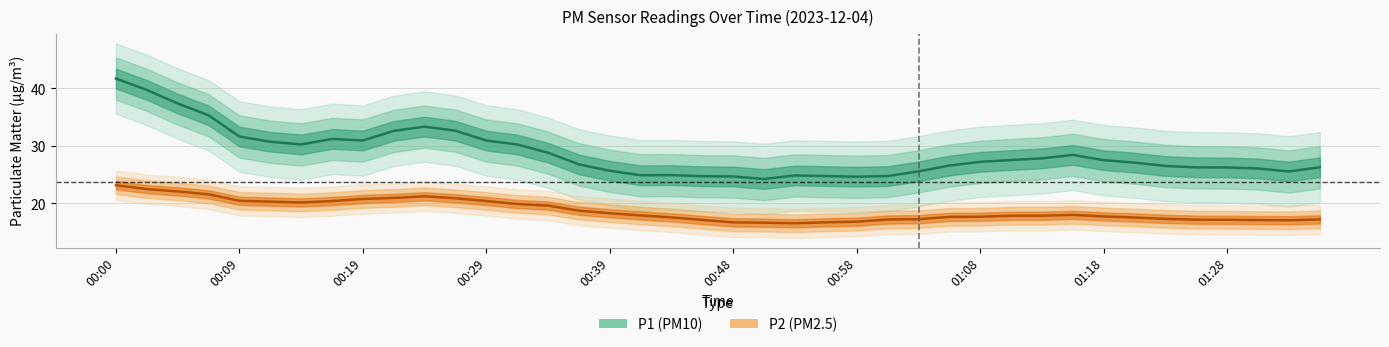

True or false: P2 and P1 intersect in this chart.

False